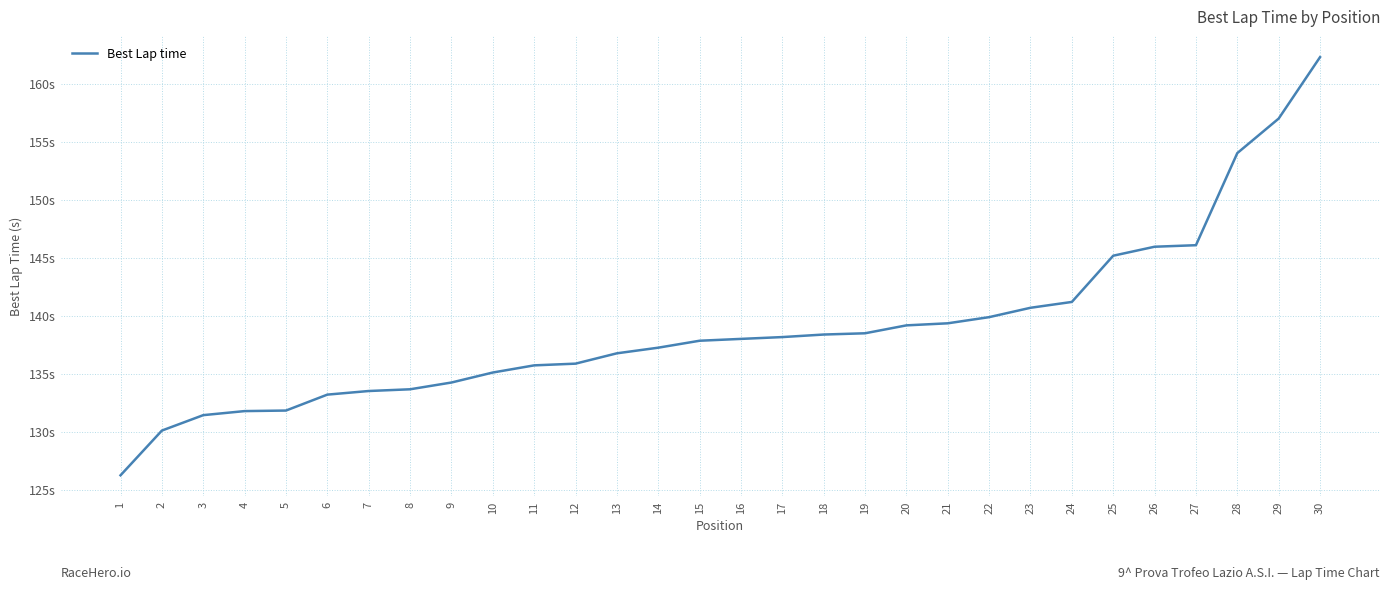

Reading right to left, what are all the values shown in this chart?

162.3	157.0	154.0	146.1	145.9	145.2	141.2	140.7	139.9	139.3	139.2	138.5	138.4	138.2	138.0	137.8	137.2	136.8	135.9	135.7	135.1	134.2	133.7	133.5	133.2	131.8	131.8	131.4	130.1	126.2